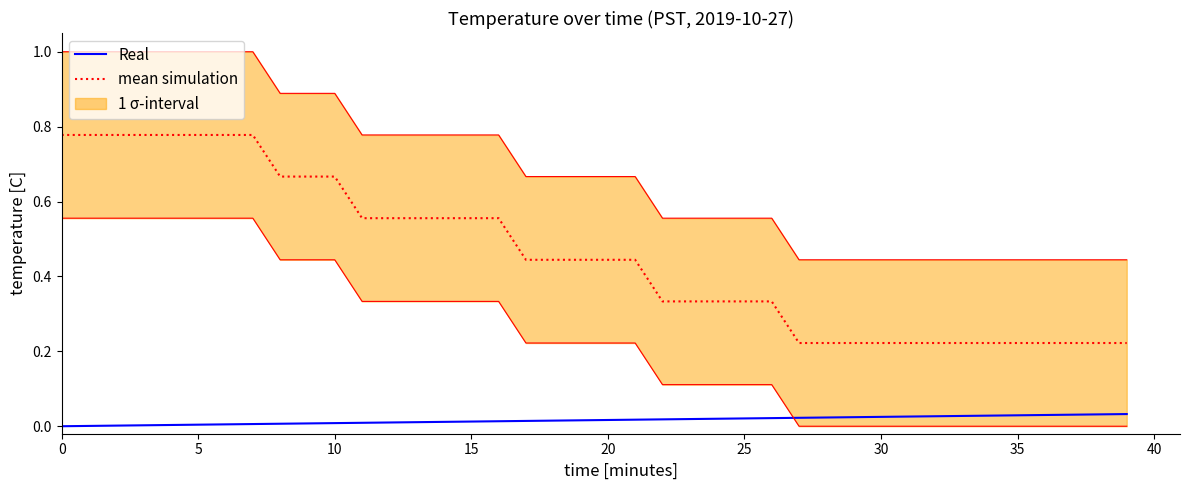

At 18, list the series in order from smallest to largest.

Real, mean simulation